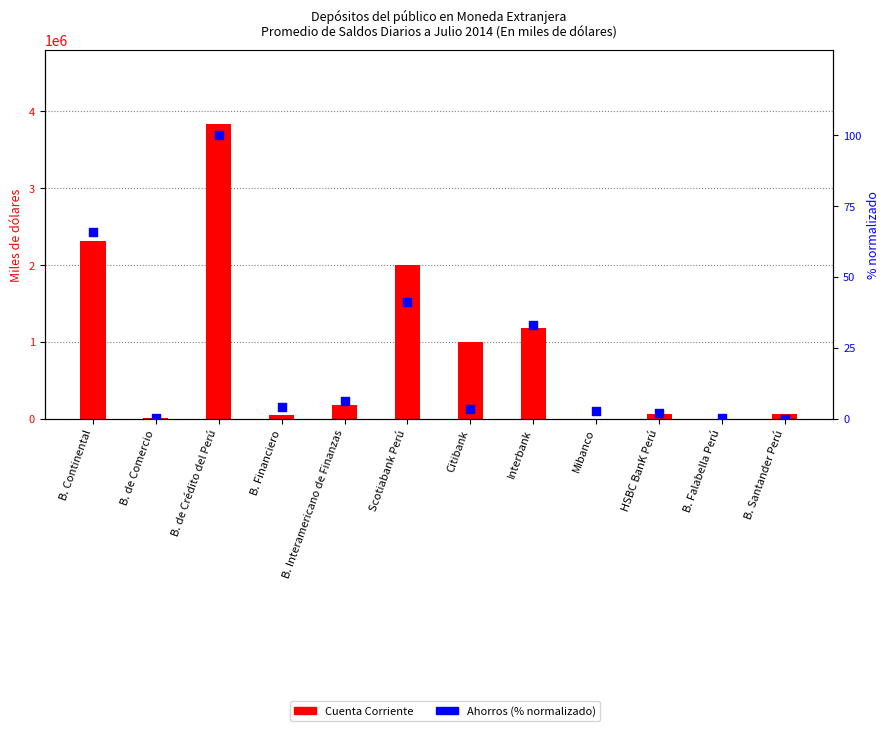

Which series reaches the minimum Y coordinate?

Cuenta Corriente (primary)